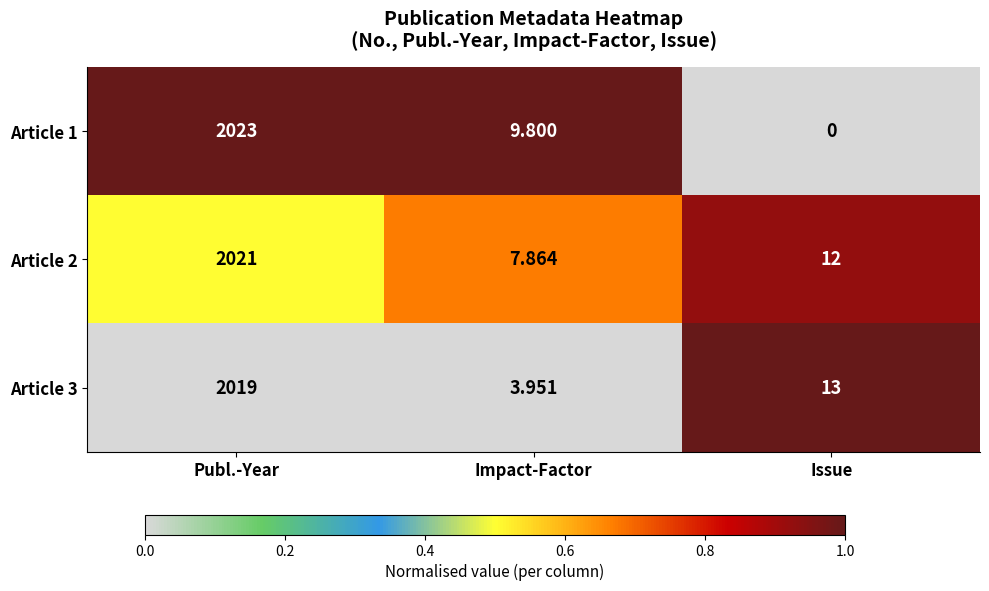

At which label does Article 3 reach its peak?

Publ.-Year